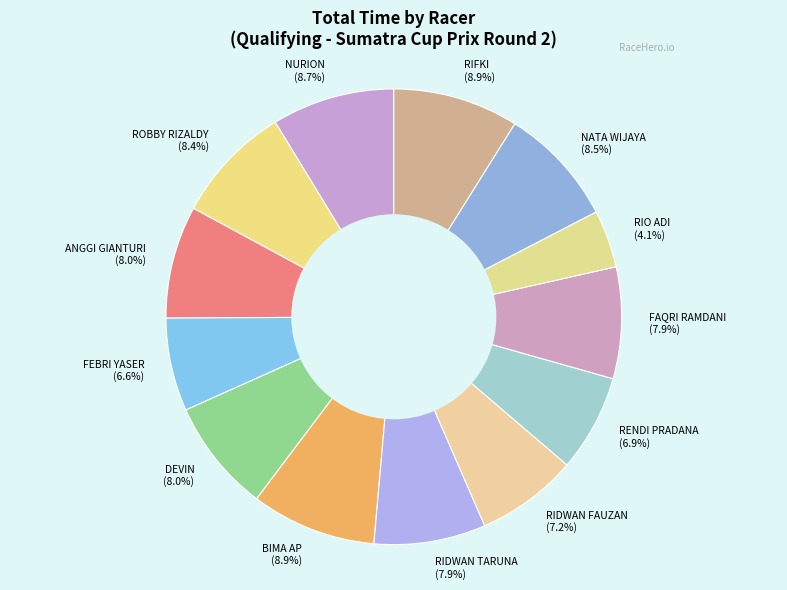

Does FAQRI RAMDANI (7.9%) represent more than half of the total?

No